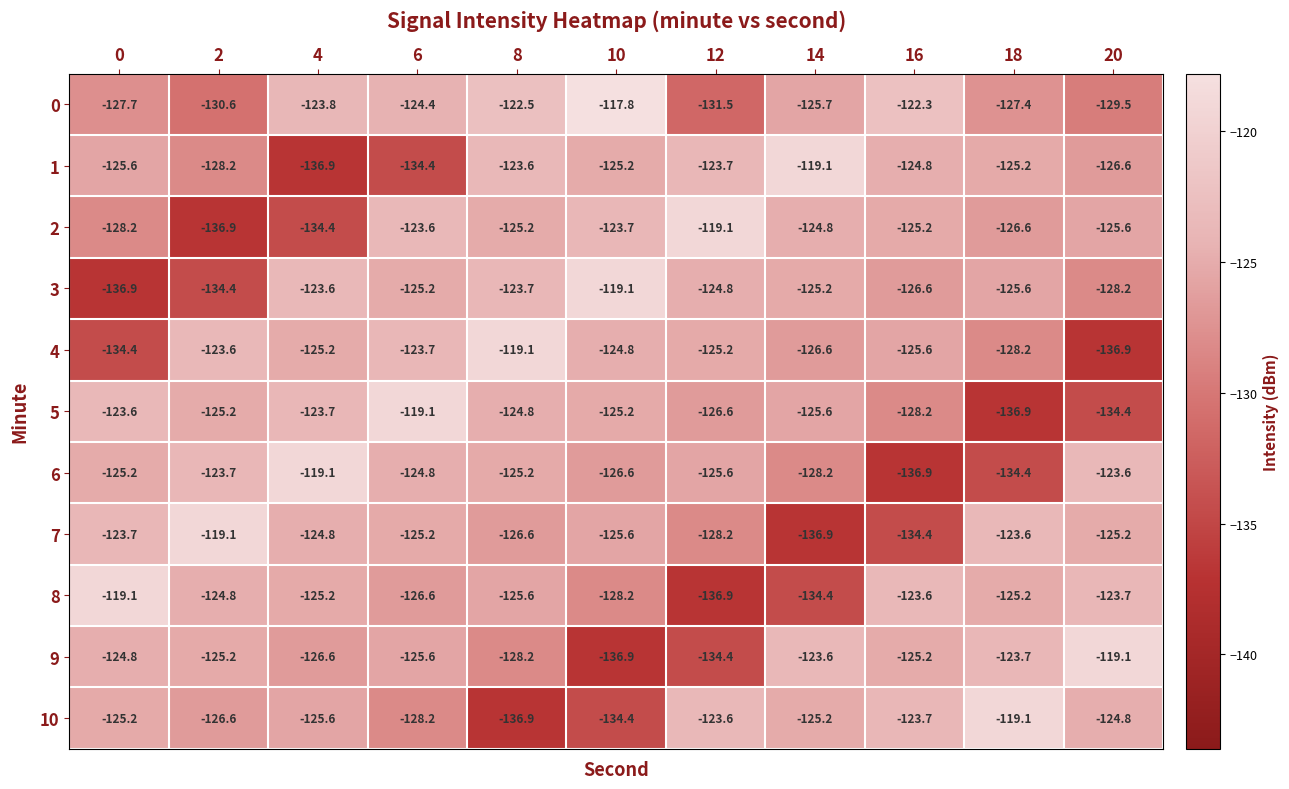

What is the difference between the second highest and second lowest values in the 10 series?

10.8